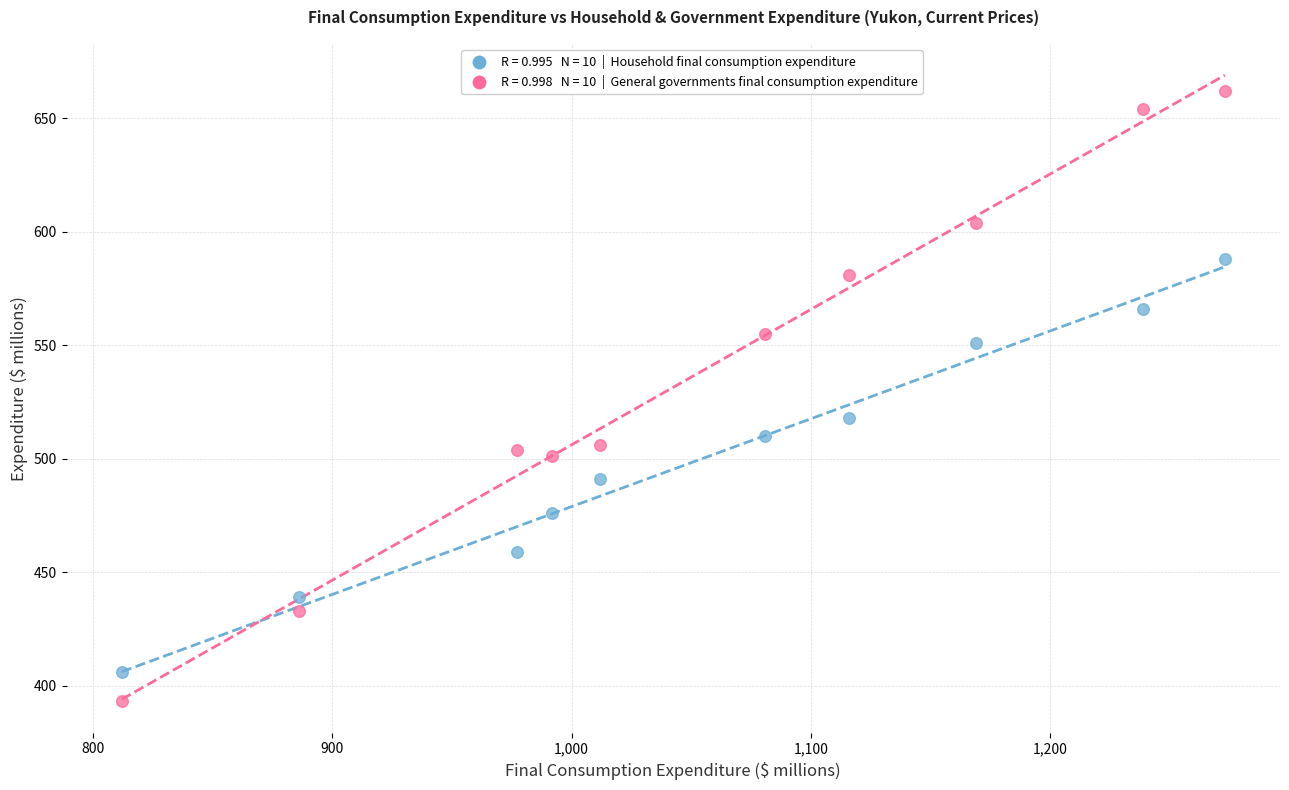

Across all data points, what is the range of X values (max minus min)?

461